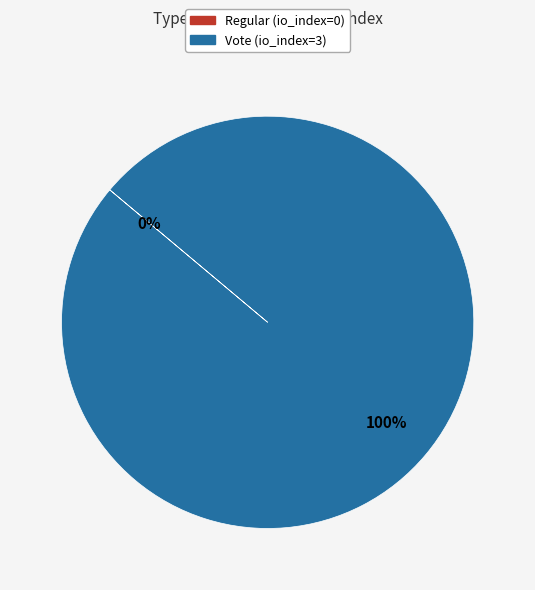

What is the change in value from tx_type: Regular to tx_type: Vote?

+3